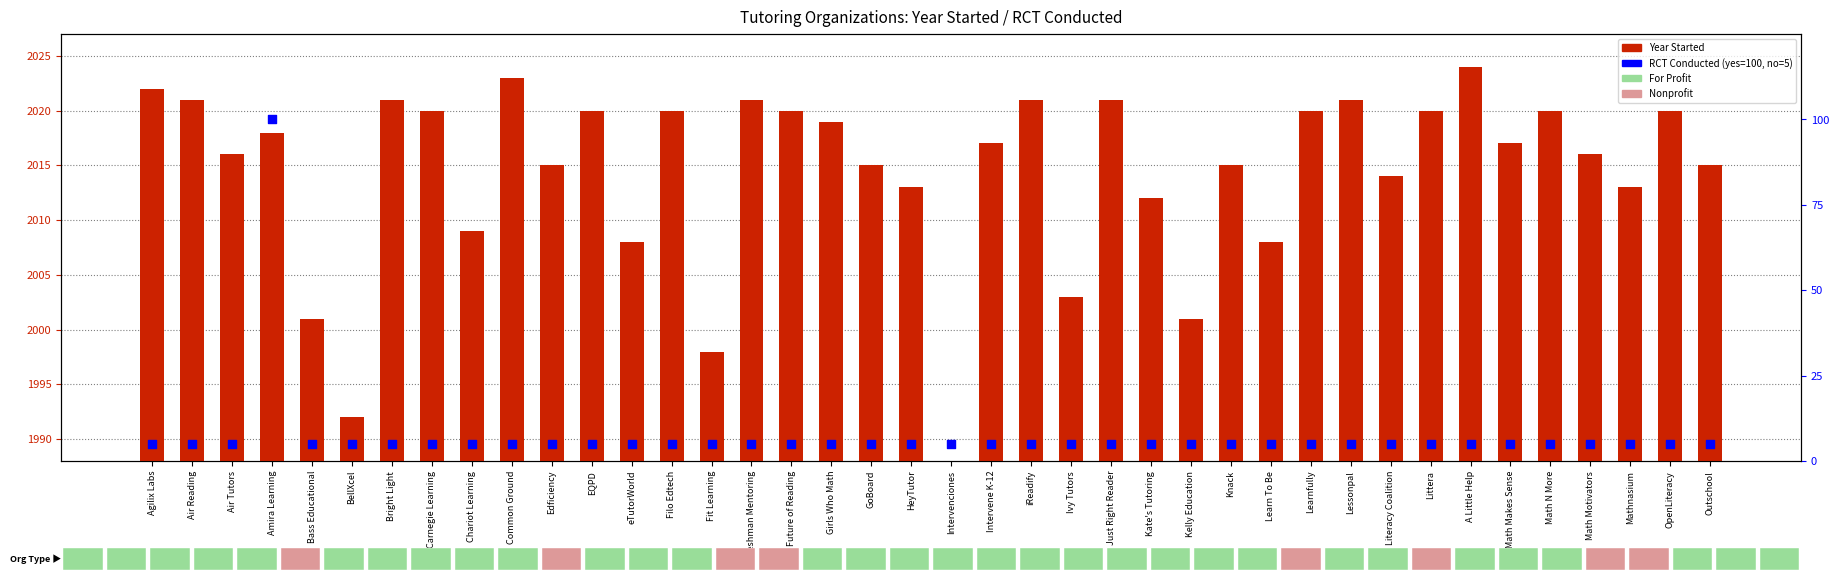

What is the total value across all series at Carnegie Learning?

2025